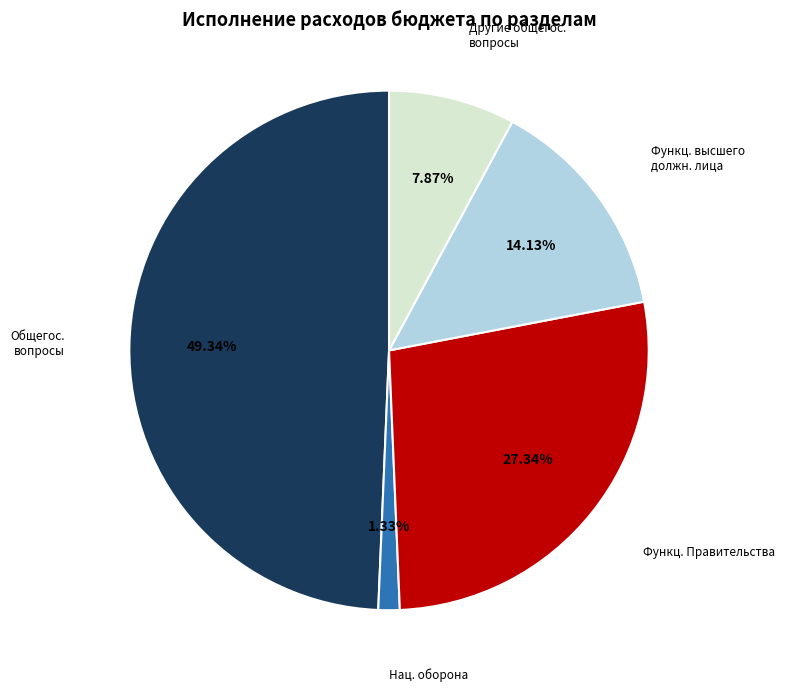

Does any single category account for the majority?

No